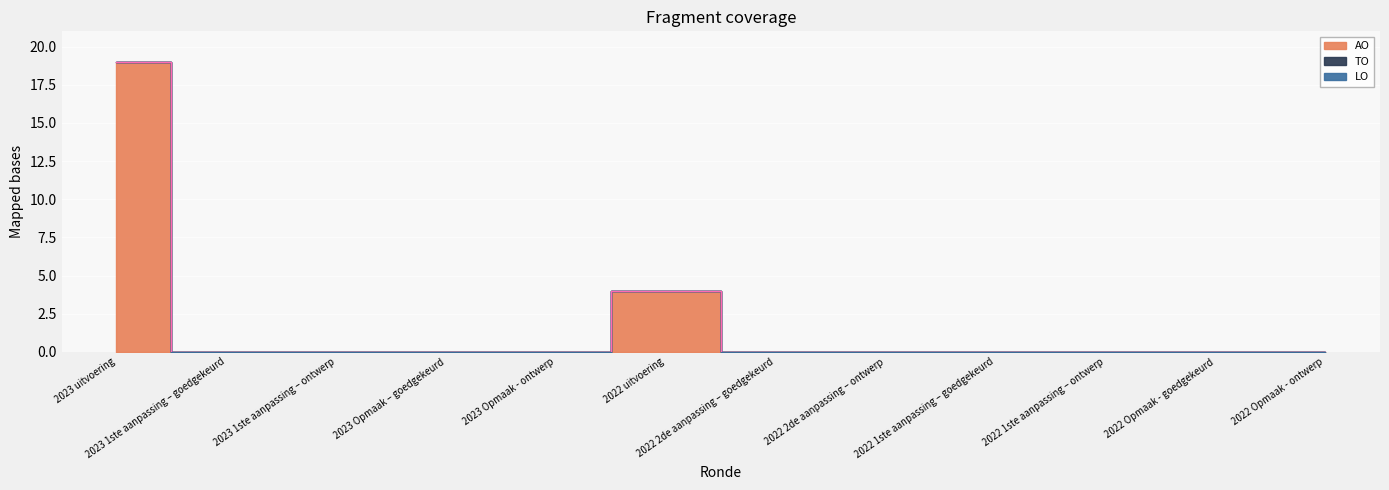

Is it true that AO equals -12 at 2022 1ste aanpassing – goedgekeurd?

False